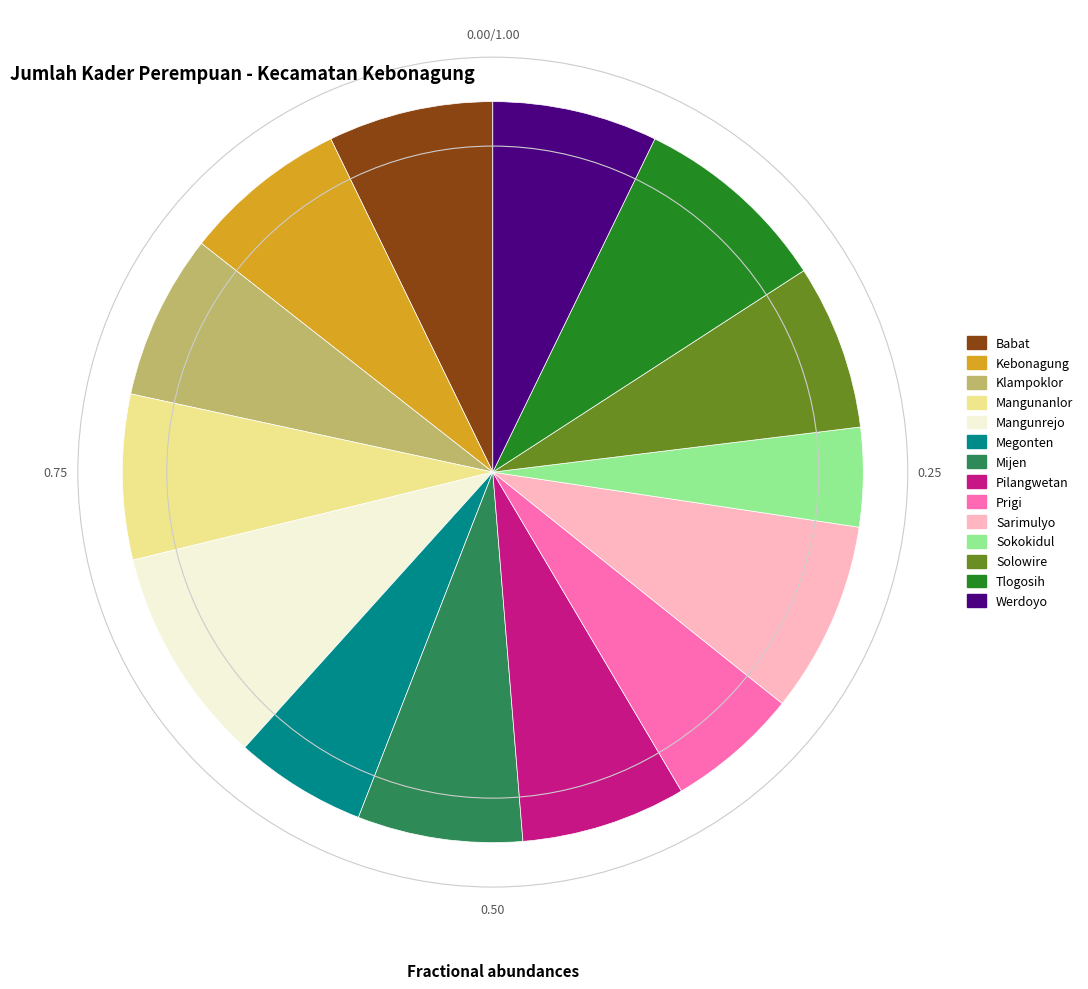

Which category has the smallest portion of the pie?

Sokokidul